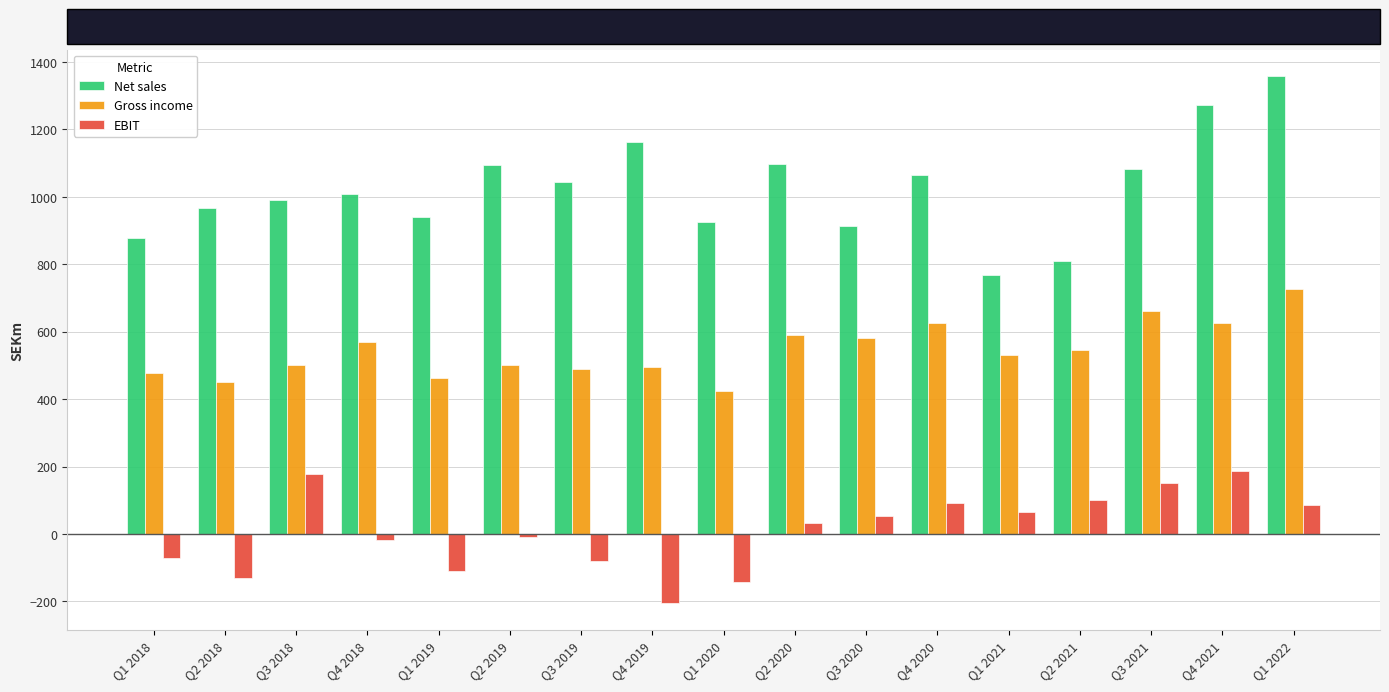

What is the total value across all series at Q1 2022?

2169.2